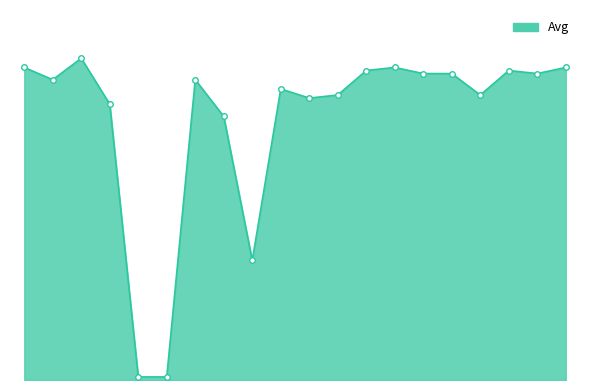

Does the chart have visible grid lines?

No